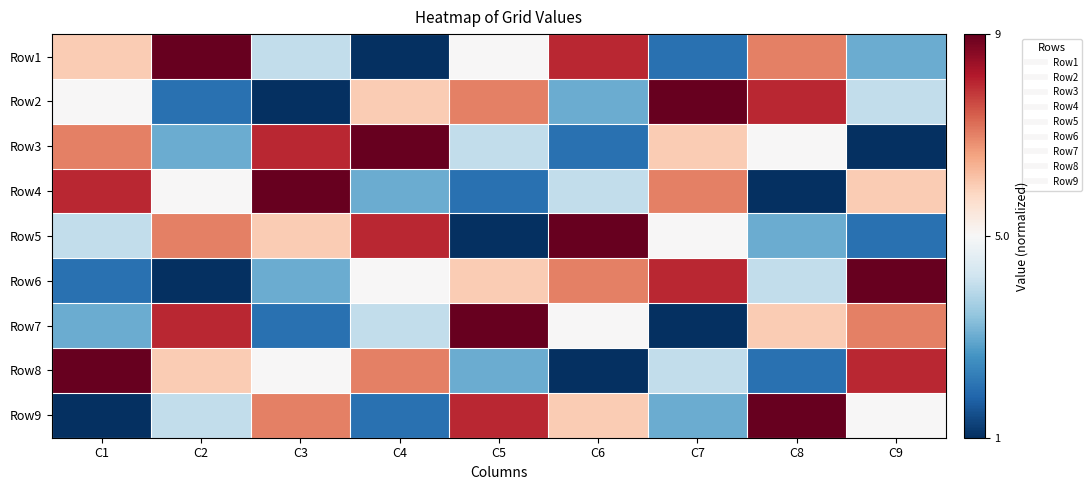

Reading right to left, list all the values displayed in this chart.

Row1: C9=-0.5	C8=0.5	C7=-0.8	C6=0.8	C5=0.0	C4=-1.0	C3=-0.2	C2=1.0	C1=0.2
Row2: C9=-0.2	C8=0.8	C7=1.0	C6=-0.5	C5=0.5	C4=0.2	C3=-1.0	C2=-0.8	C1=0.0
Row3: C9=-1.0	C8=0.0	C7=0.2	C6=-0.8	C5=-0.2	C4=1.0	C3=0.8	C2=-0.5	C1=0.5
Row4: C9=0.2	C8=-1.0	C7=0.5	C6=-0.2	C5=-0.8	C4=-0.5	C3=1.0	C2=0.0	C1=0.8
Row5: C9=-0.8	C8=-0.5	C7=0.0	C6=1.0	C5=-1.0	C4=0.8	C3=0.2	C2=0.5	C1=-0.2
Row6: C9=1.0	C8=-0.2	C7=0.8	C6=0.5	C5=0.2	C4=0.0	C3=-0.5	C2=-1.0	C1=-0.8
Row7: C9=0.5	C8=0.2	C7=-1.0	C6=0.0	C5=1.0	C4=-0.2	C3=-0.8	C2=0.8	C1=-0.5
Row8: C9=0.8	C8=-0.8	C7=-0.2	C6=-1.0	C5=-0.5	C4=0.5	C3=0.0	C2=0.2	C1=1.0
Row9: C9=0.0	C8=1.0	C7=-0.5	C6=0.2	C5=0.8	C4=-0.8	C3=0.5	C2=-0.2	C1=-1.0